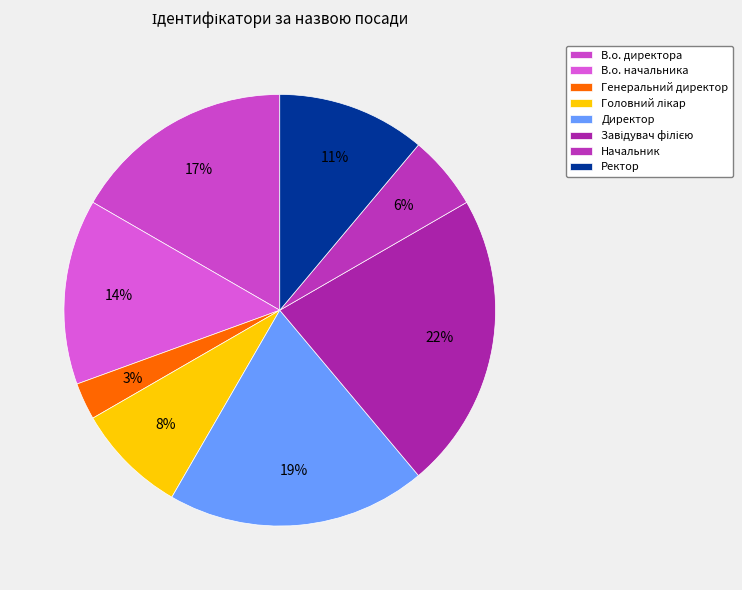

True or false: Директор accounts for 29% of the total.

False